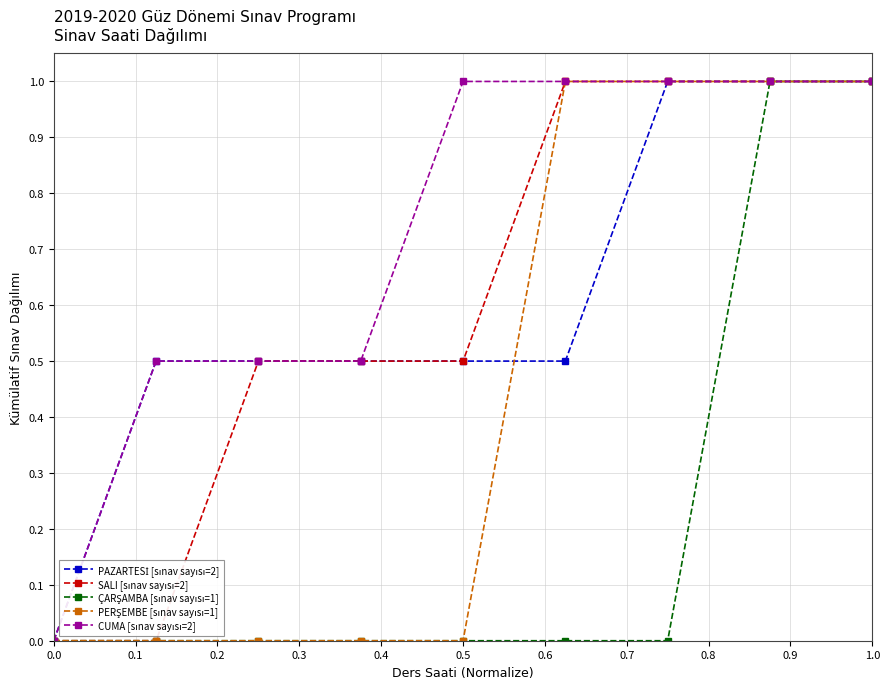

Rank the series by their maximum value, from lowest to highest.

PAZARTESİ [sınav sayısı=2], SALI [sınav sayısı=2], ÇARŞAMBA [sınav sayısı=1], PERŞEMBE [sınav sayısı=1], CUMA [sınav sayısı=2]